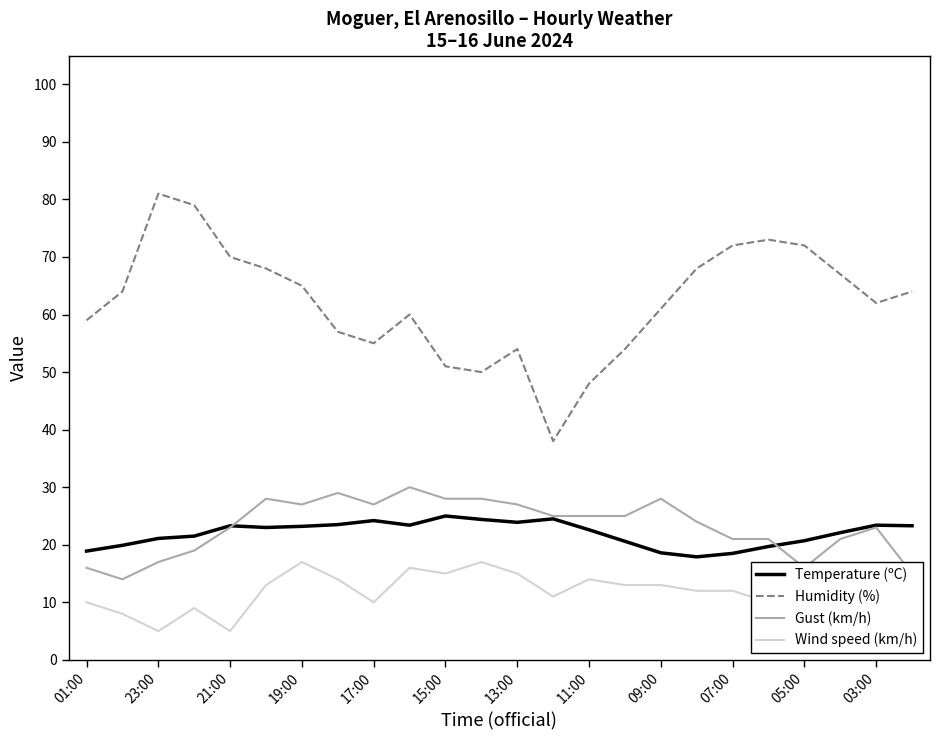

True or false: Wind speed (km/h) and Temperature (ºC) intersect in this chart.

False